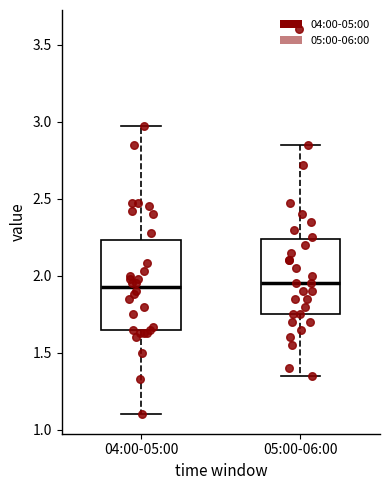

Reading left to right, read every box against the y-axis: the position of its median line, the range the box covers, and the ends of its whiskers. The values are not printed on the chart, so give them approximately, as read against the axis.

04:00-05:00: median 1.95, box 1.65 to 2.25, whiskers 1.10 to 2.95
05:00-06:00: median 1.95, box 1.75 to 2.25, whiskers 1.35 to 2.85